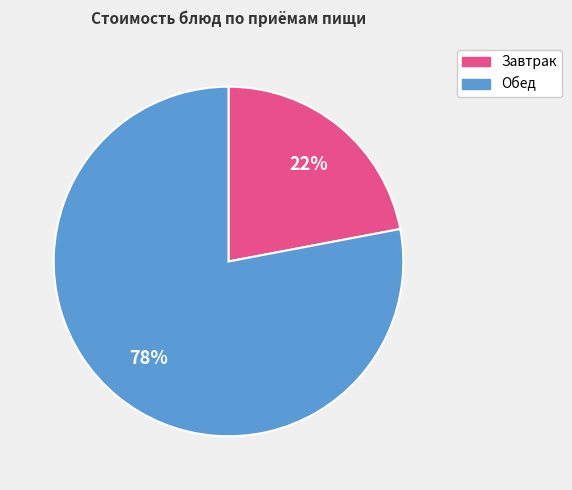

What is the largest slice in the pie chart?

Обед